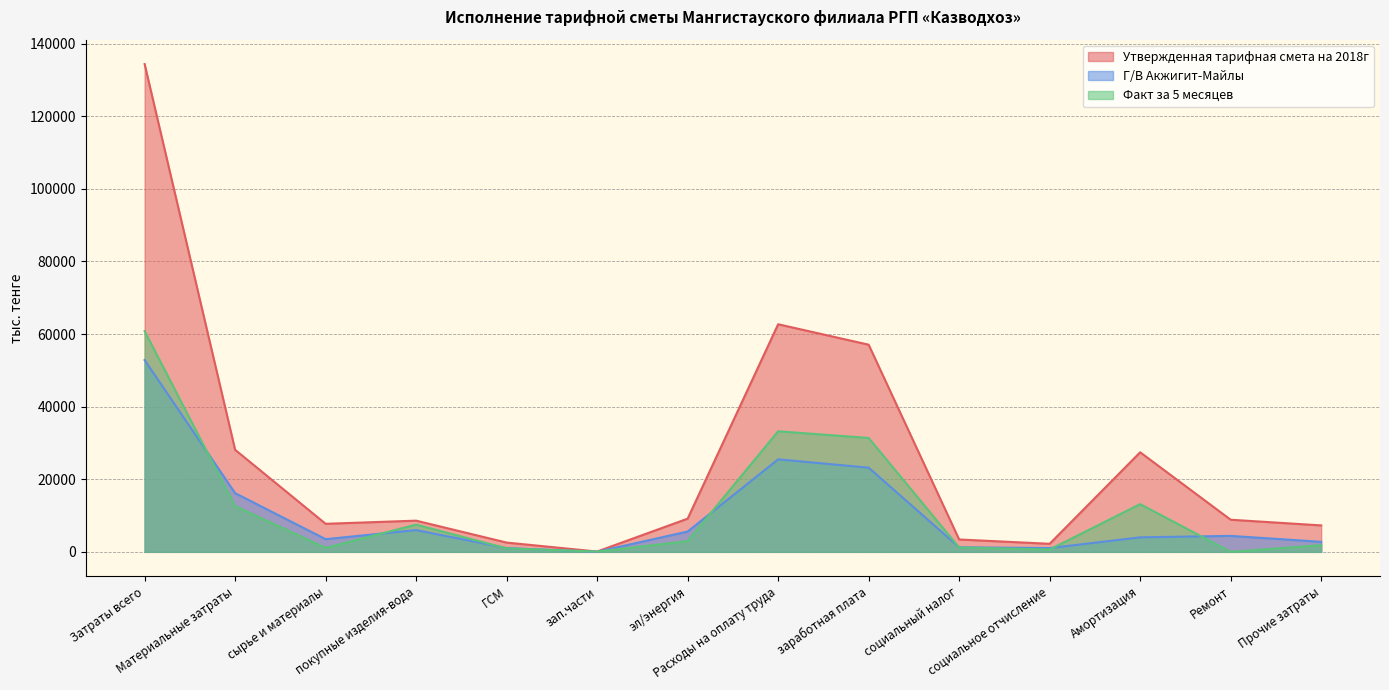

True or false: Факт за 5 месяцев and Г/В Акжигит-Майлы intersect in this chart.

True